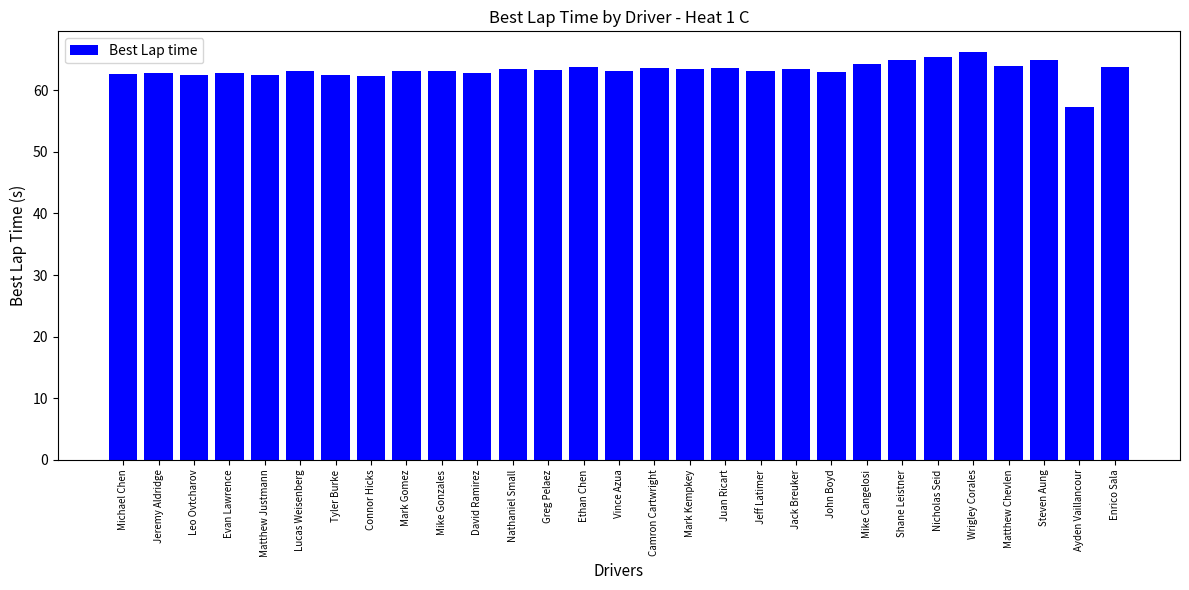

What is the difference between the maximum and minimum values?

9.0